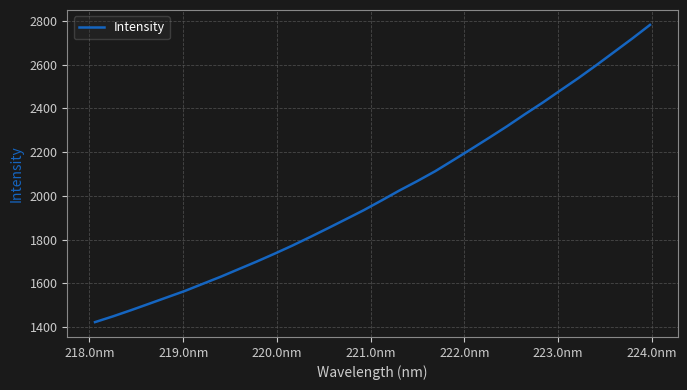

What is the minimum value shown in the chart?

1422.4